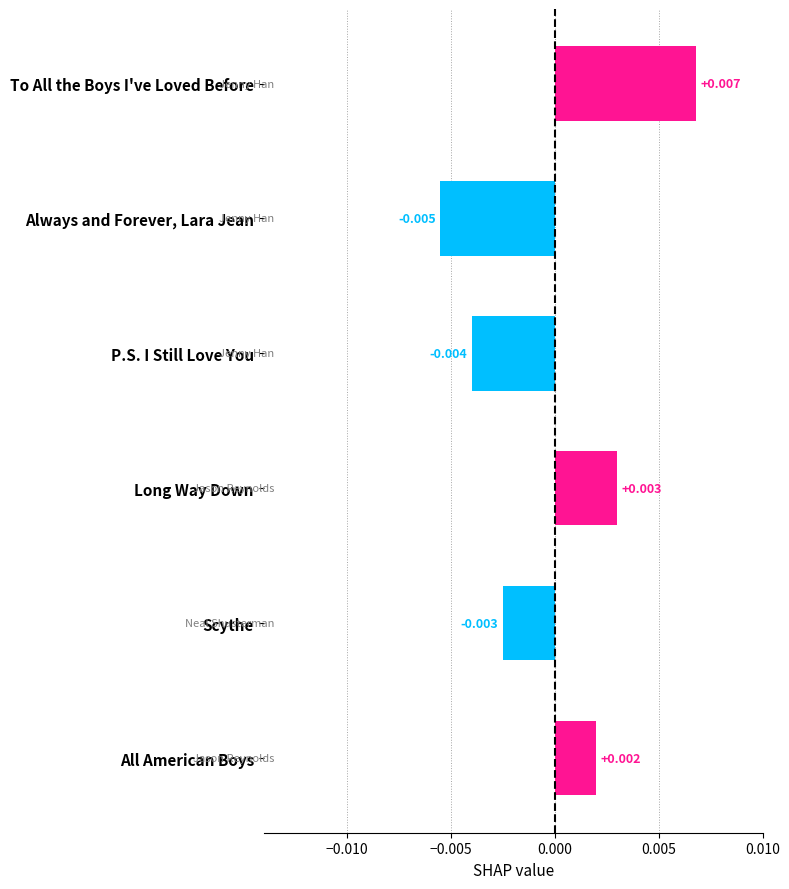

What is the label of the 1st bar from the bottom?

All American Boys